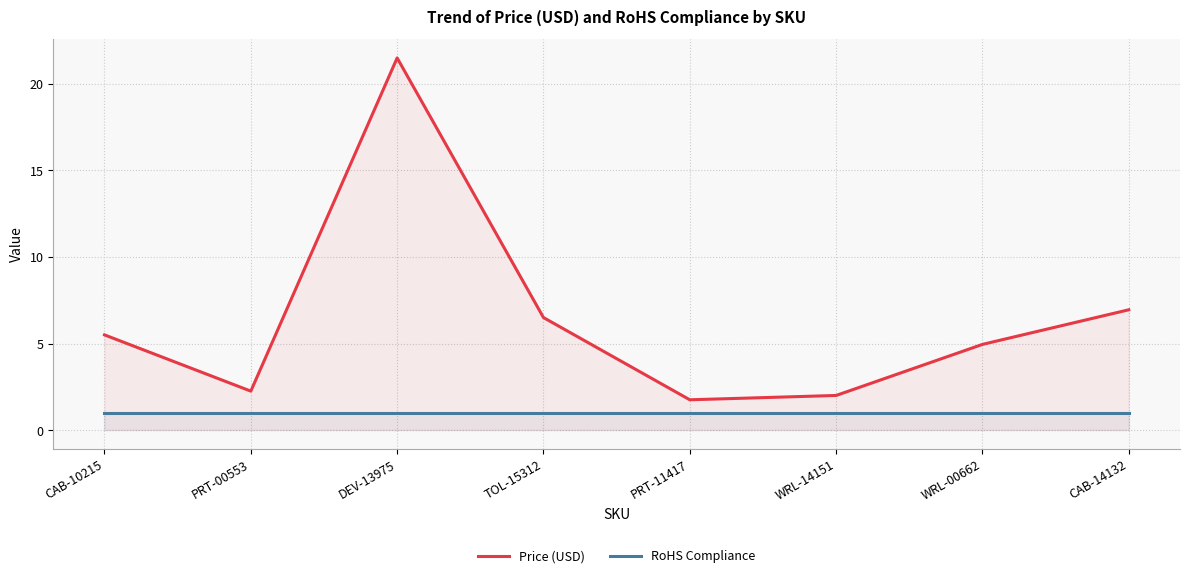

Reading right to left, extract all data points from this chart.

Price (USD): 7.0	5.0	2.0	1.8	6.5	21.5	2.2	5.5
RoHS Compliance: 1.0	1.0	1.0	1.0	1.0	1.0	1.0	1.0